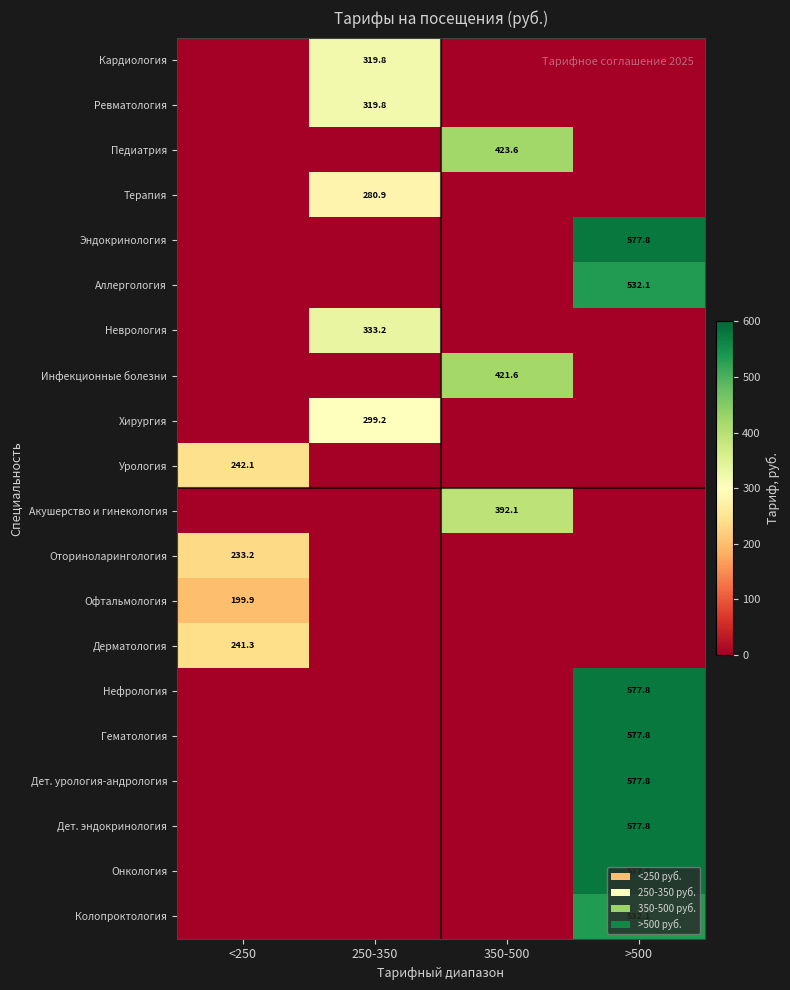

Count the number of data series in this chart.

20